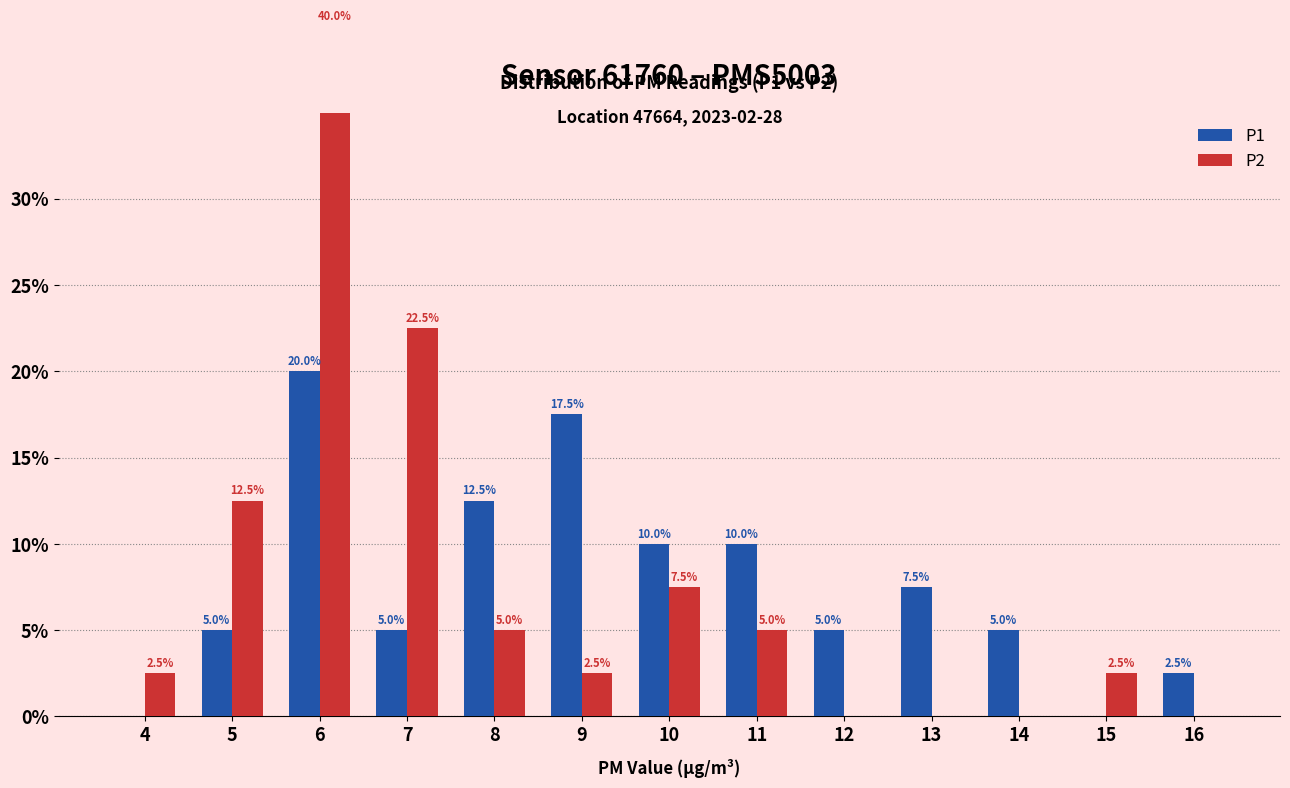

Rank the series by their maximum value, from lowest to highest.

P1, P2